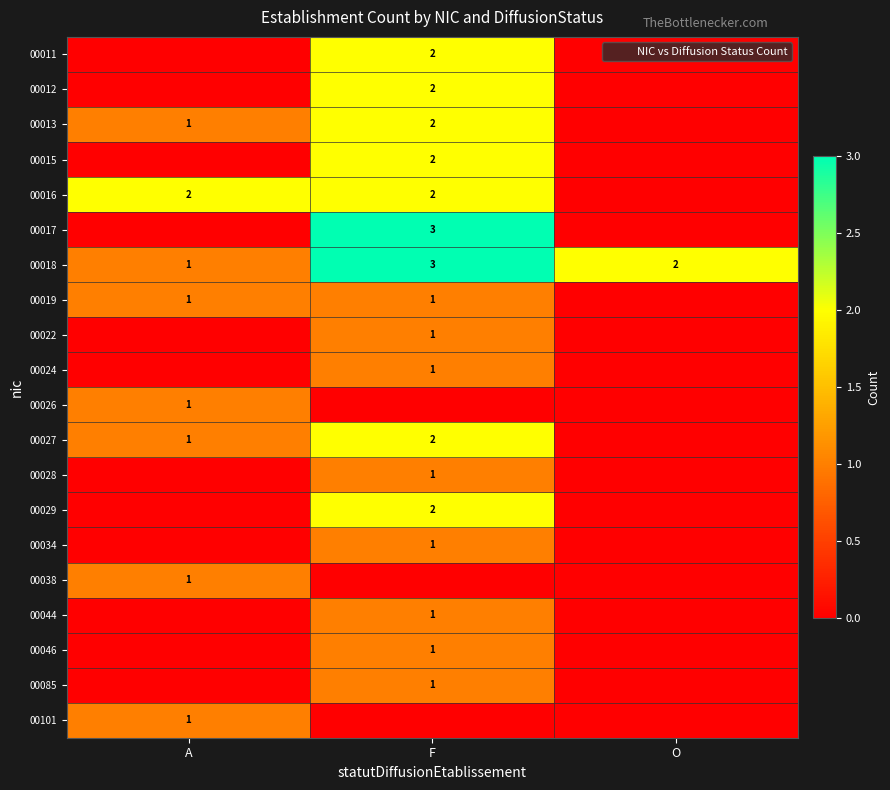

Which has a higher value, A or F?

F